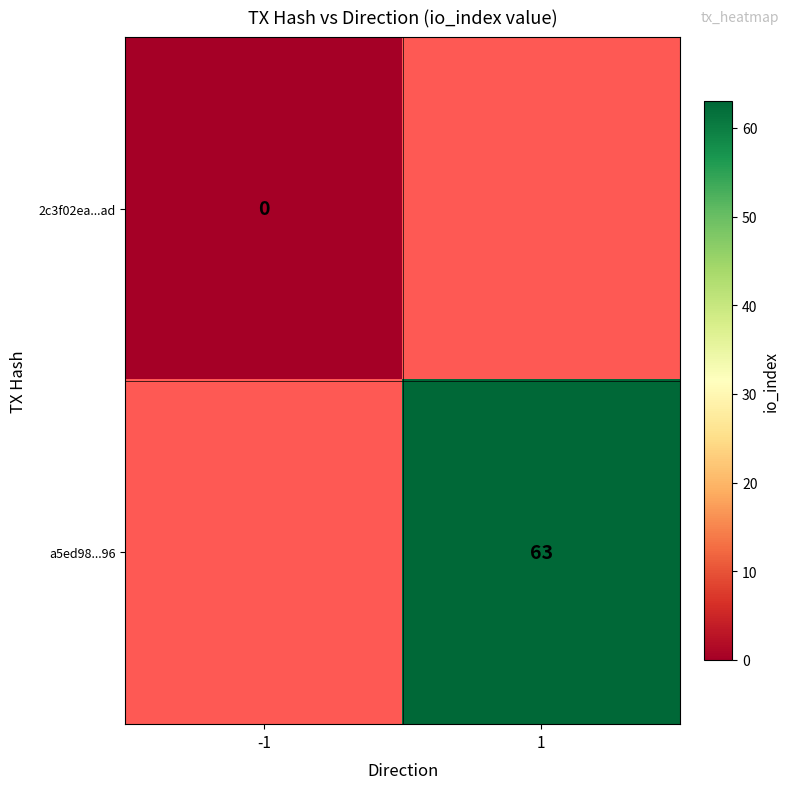

Is the value of 2c3f02ea...ad at 1 greater than the value of a5ed98...96 at 1?

No